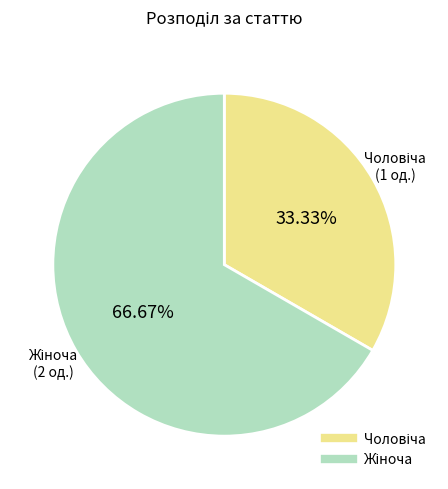

Is there a majority slice in this chart?

Yes